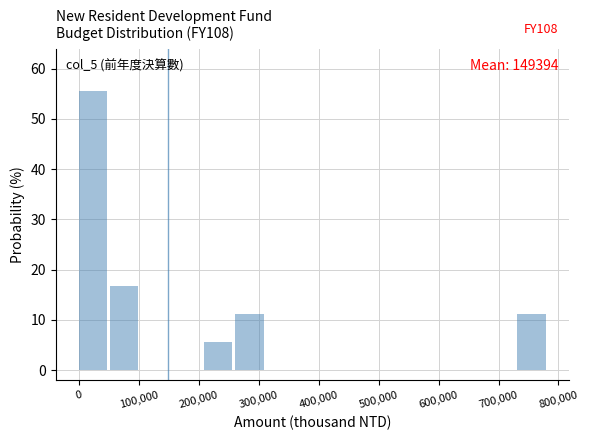

Which range on the x-axis has the tallest bar?

0 to 50000